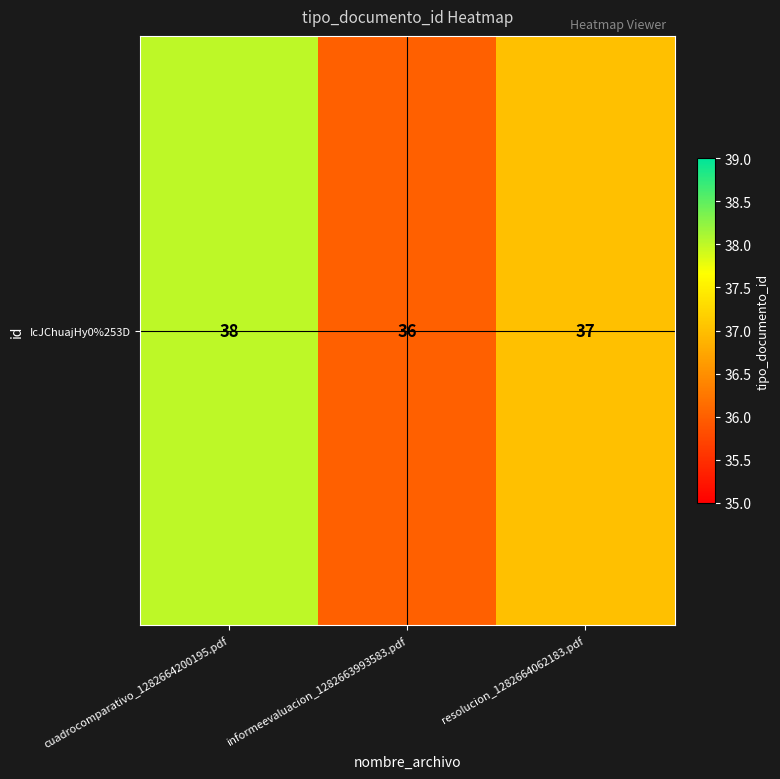

Approximately how many times larger is the value at resolucion_1282664062183.pdf compared to informeevaluacion_1282663993583.pdf?

1.0